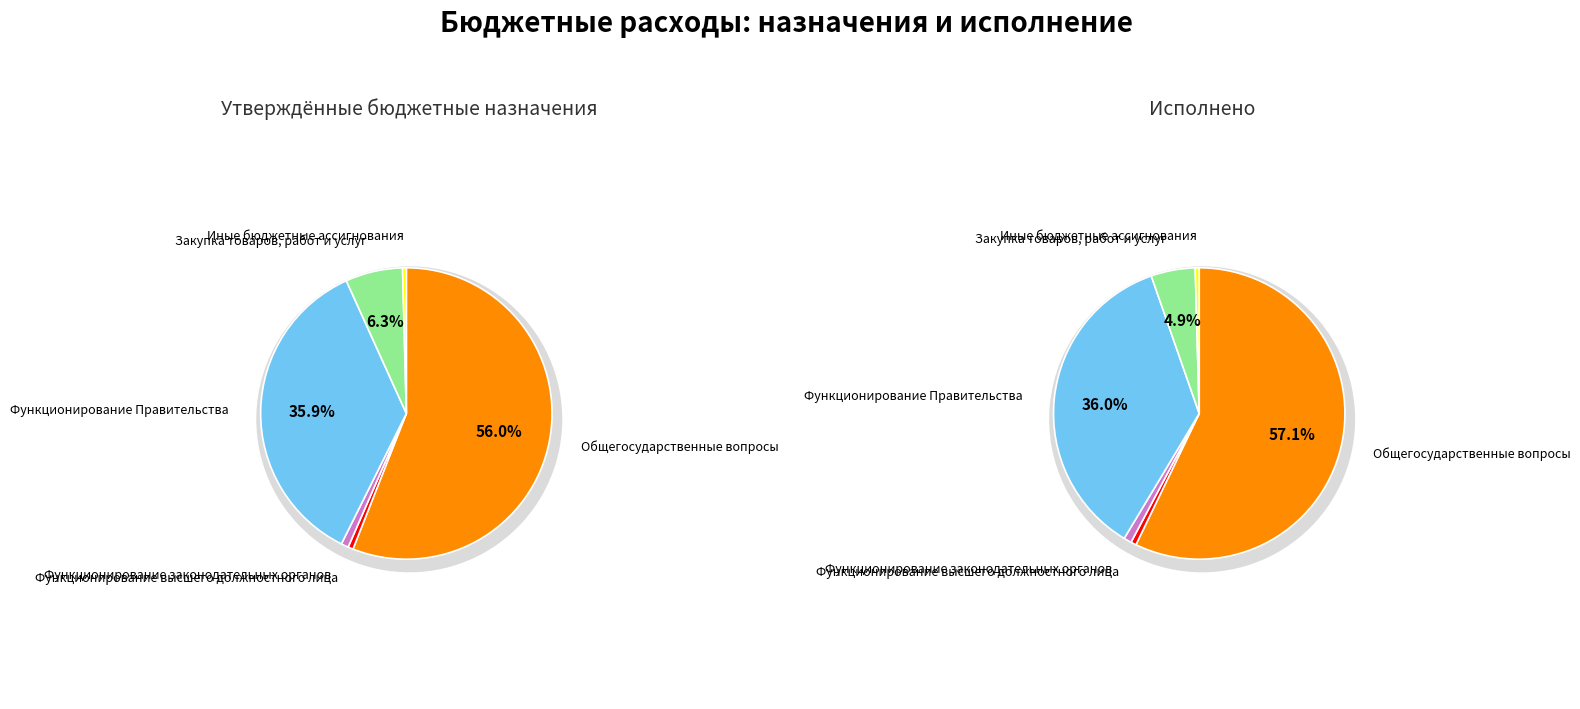

To the nearest percent, what is the average slice percentage?

17%